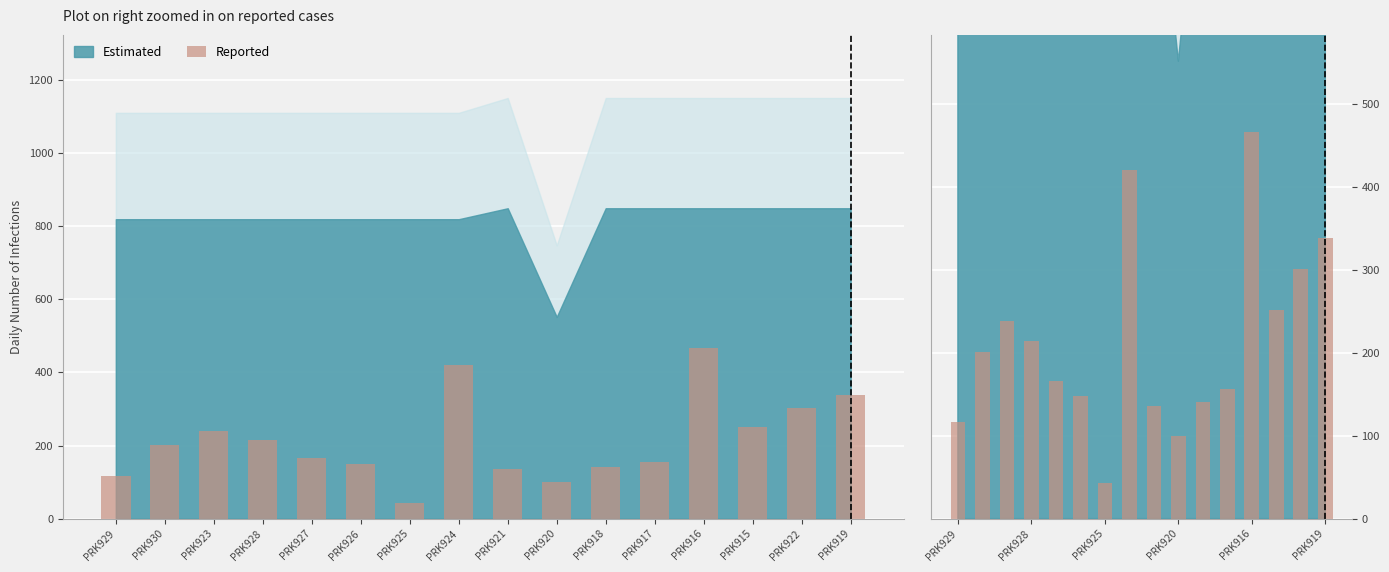

What is the value of the 7th bar from the left?

42.9